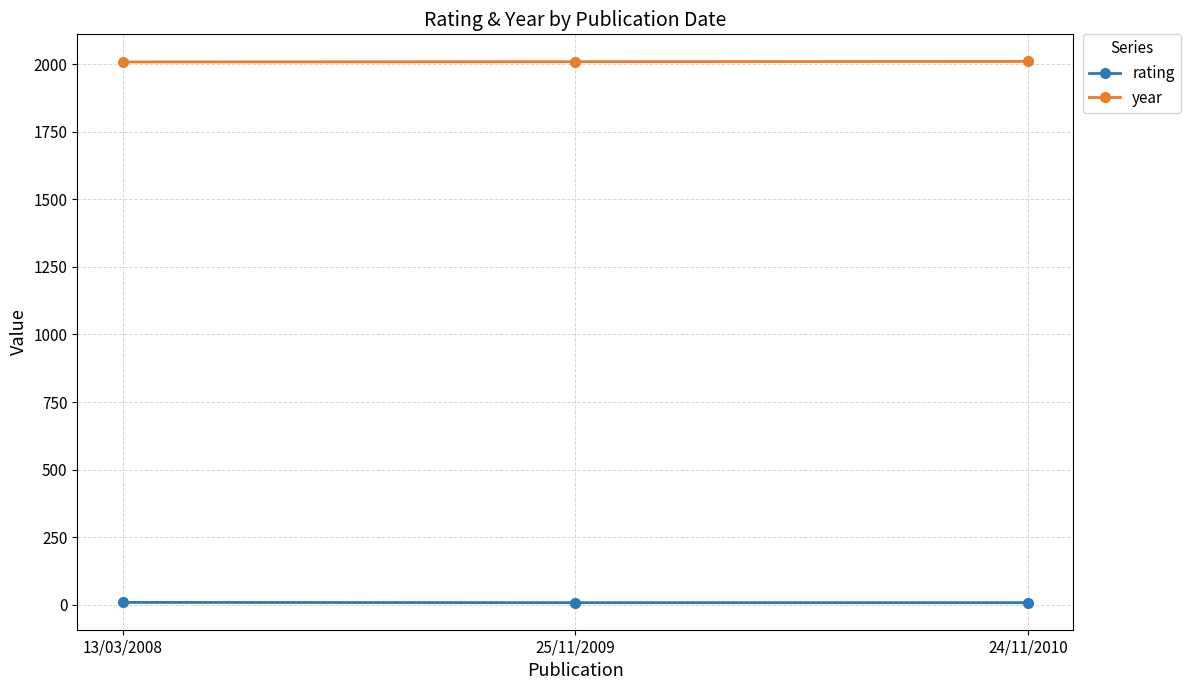

Rank the series by their maximum value, from highest to lowest.

year, rating